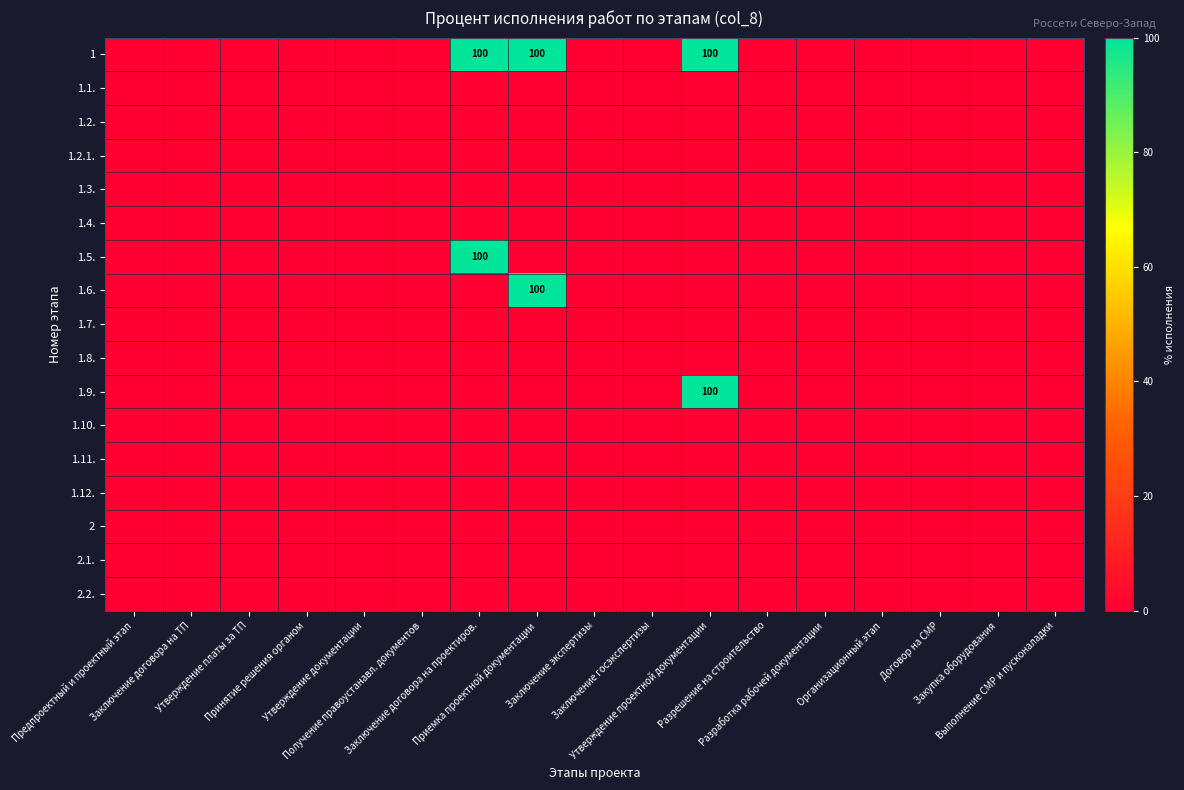

Rank the categories by 1.7. value from highest to lowest.

Предпроектный и проектный этап, Заключение договора на ТП, Утверждение платы за ТП, Принятие решения органом, Утверждение документации, Получение правоустанавл. документов, Заключение договора на проектиров., Приемка проектной документации, Заключение экспертизы, Заключение госэкспертизы, Утверждение проектной документации, Разрешение на строительство, Разработка рабочей документации, Организационный этап, Договор на СМР, Закупка оборудования, Выполнение СМР и пусконаладки